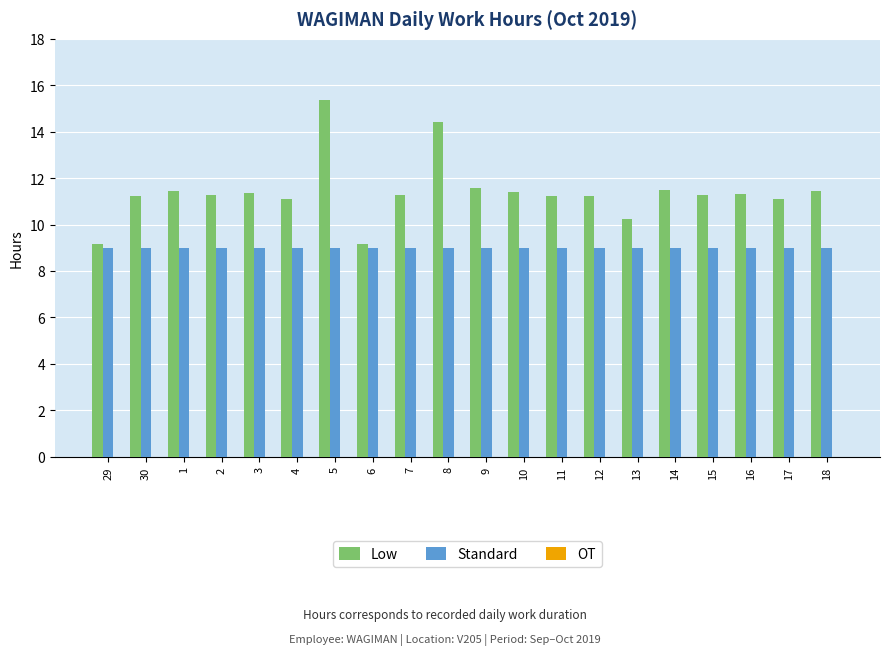

What is the approximate value of Standard at 16?

9.0